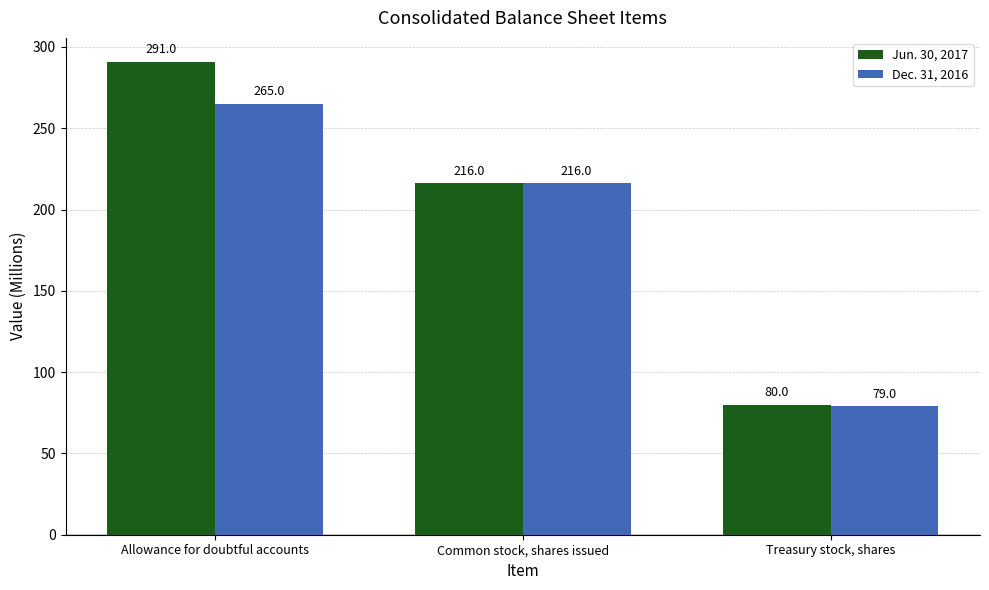

Where is Dec. 31, 2016 nearest to the value 172?

Common stock, shares issued